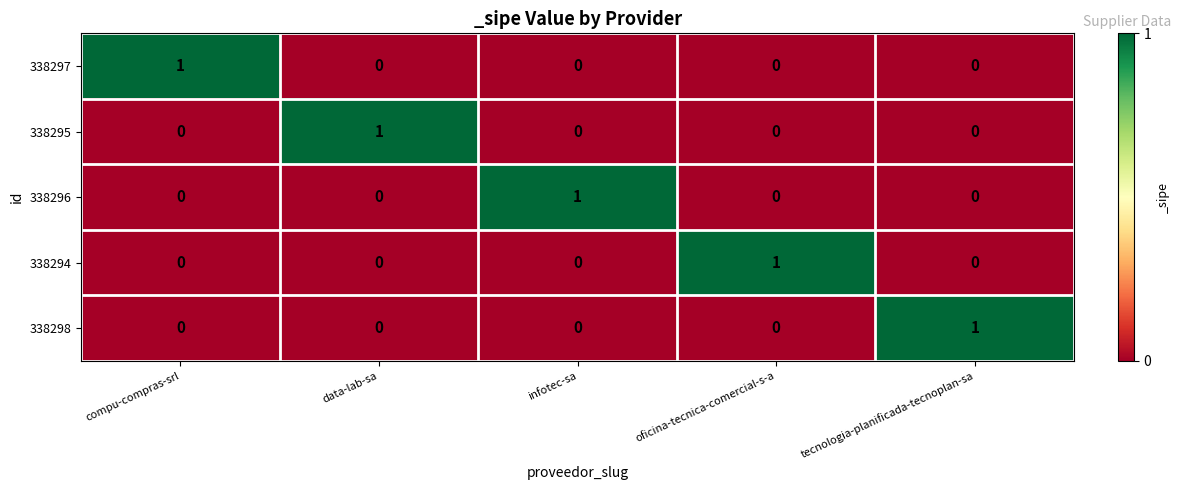

The value of 338297 at infotec-sa is 0. True or false?

True